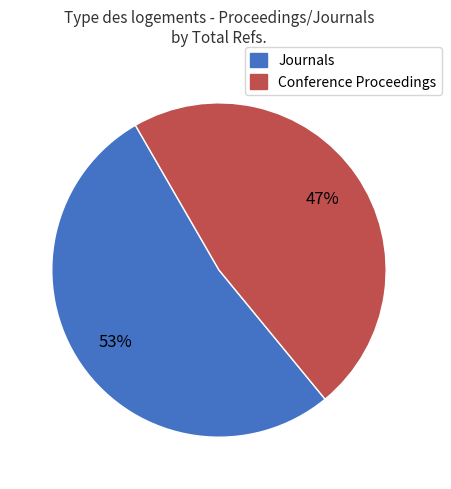

Is there any slice that represents more than half of the pie?

Yes